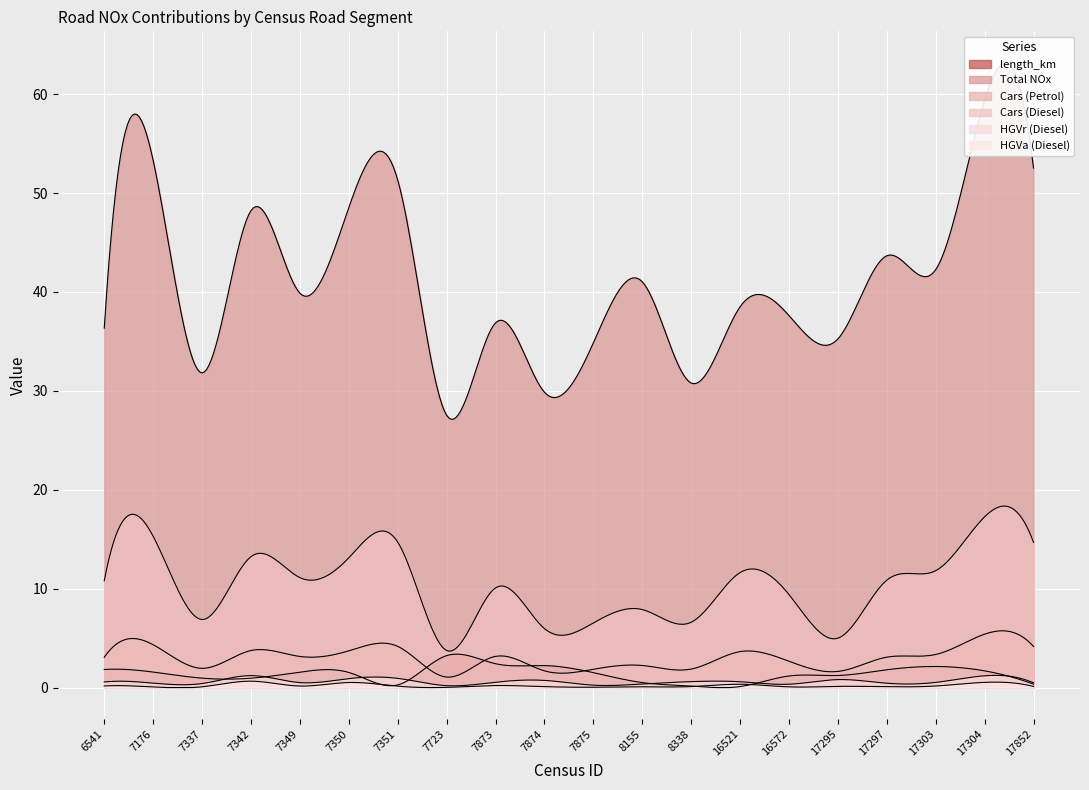

True or false: Total NOx and length_km cross at least once.

False